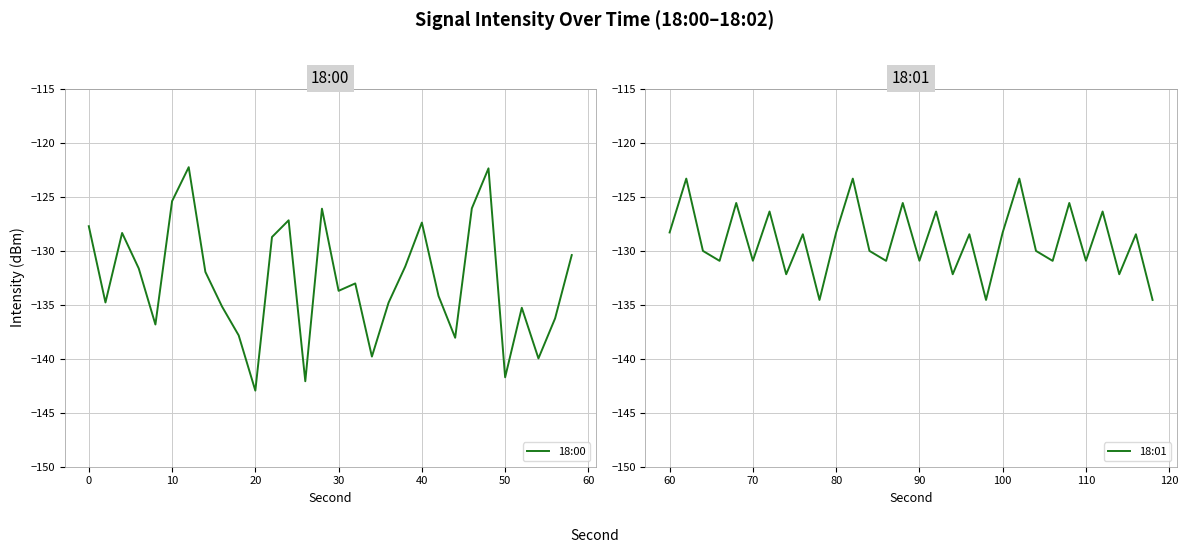

What is the value of the 18:00 point at the 6th from the left?

-125.4